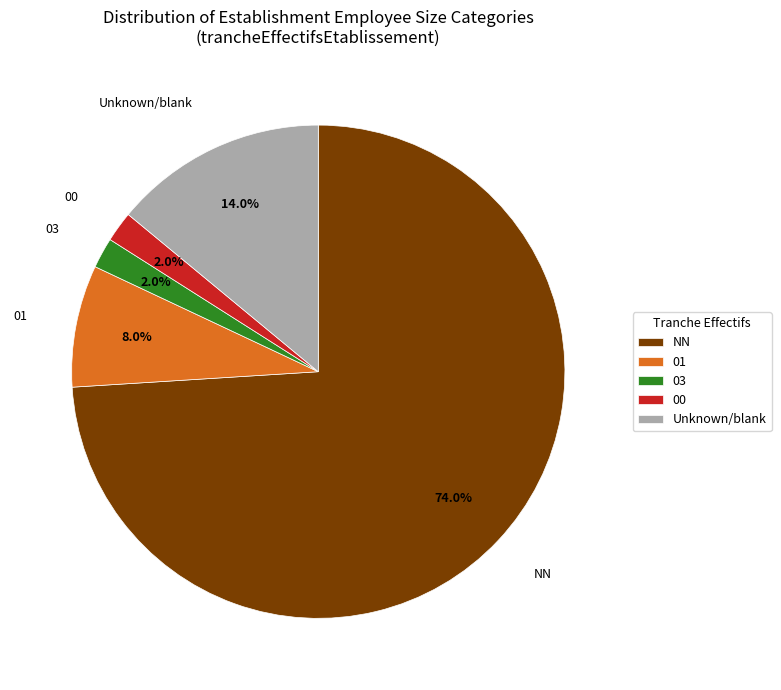

Between NN and 03, which is larger?

NN